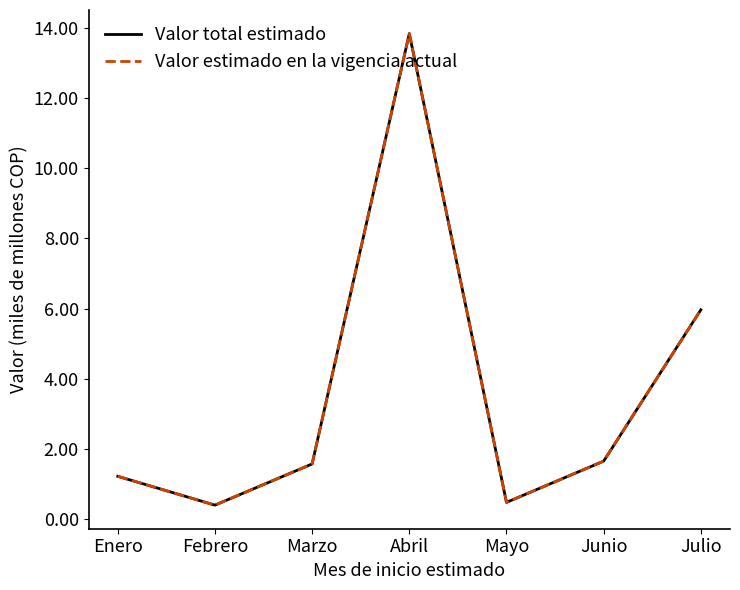

True or false: Valor estimado en la vigencia actual and Valor total estimado intersect in this chart.

False